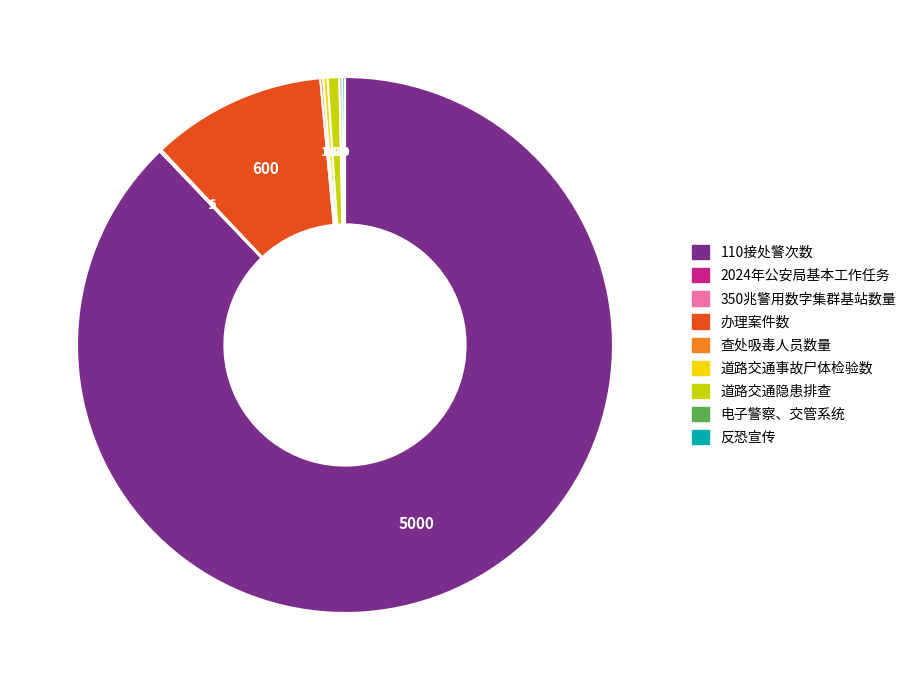

Approximately how many times larger is the value at 110接处警次数 compared to 道路交通隐患排查?

125.0